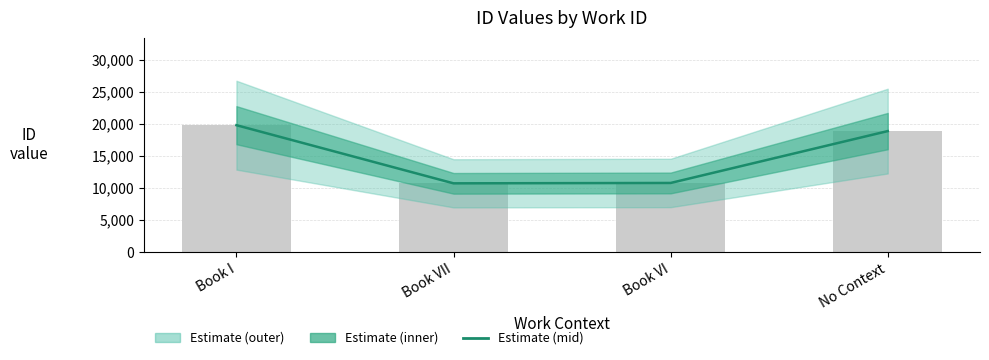

Are the bars horizontal?

No